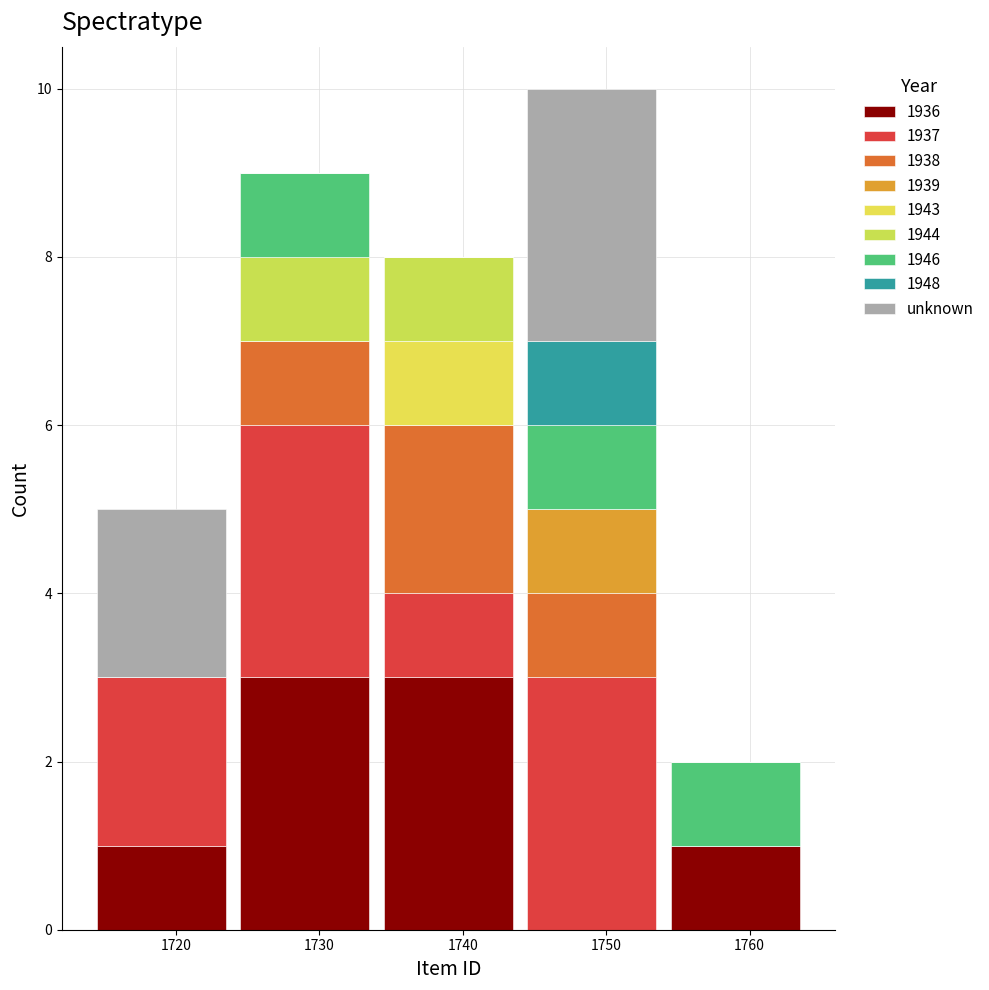

What is the total height of the stacked bar covering 1734 to 1744 on the x-axis? The values are not printed on the chart, so give them approximately, as read against the axis.

8